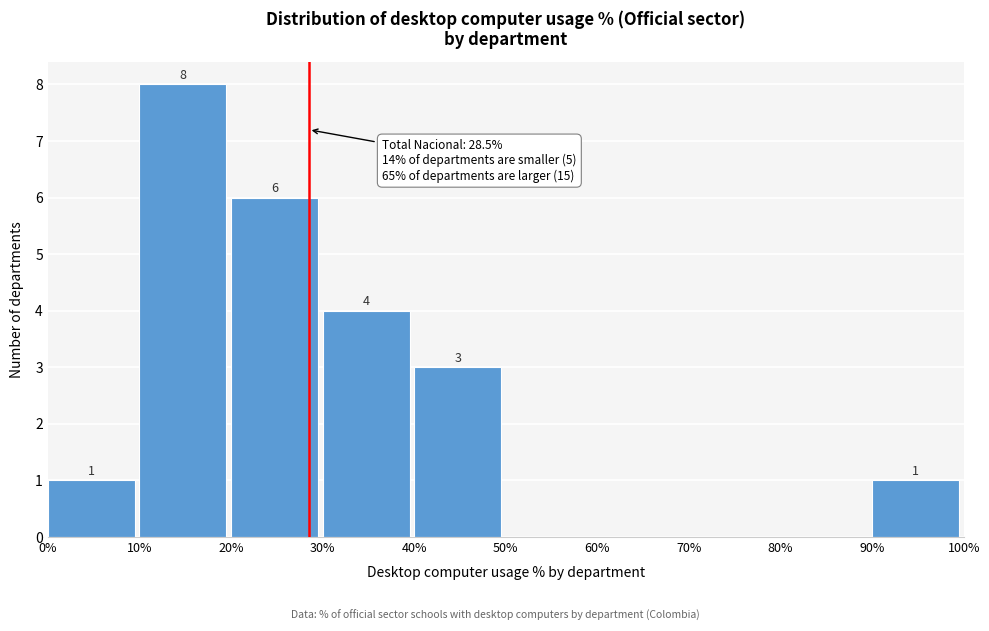

Over which range of the x-axis is the bar tallest?

10% to 20%